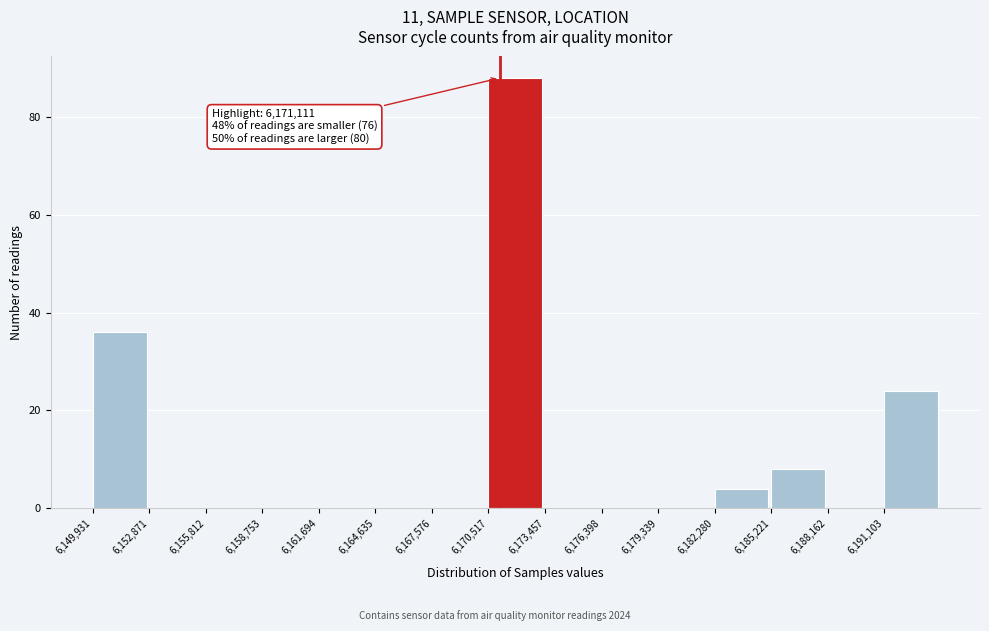

Which range on the x-axis has the tallest bar?

6170500 to 6173500